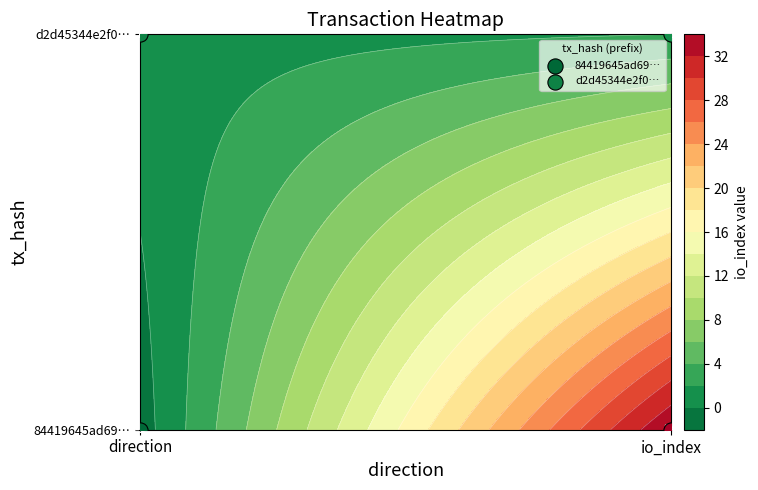

Which series has the largest range (max minus min)?

84419645ad69f2193346848373344deef4b2813